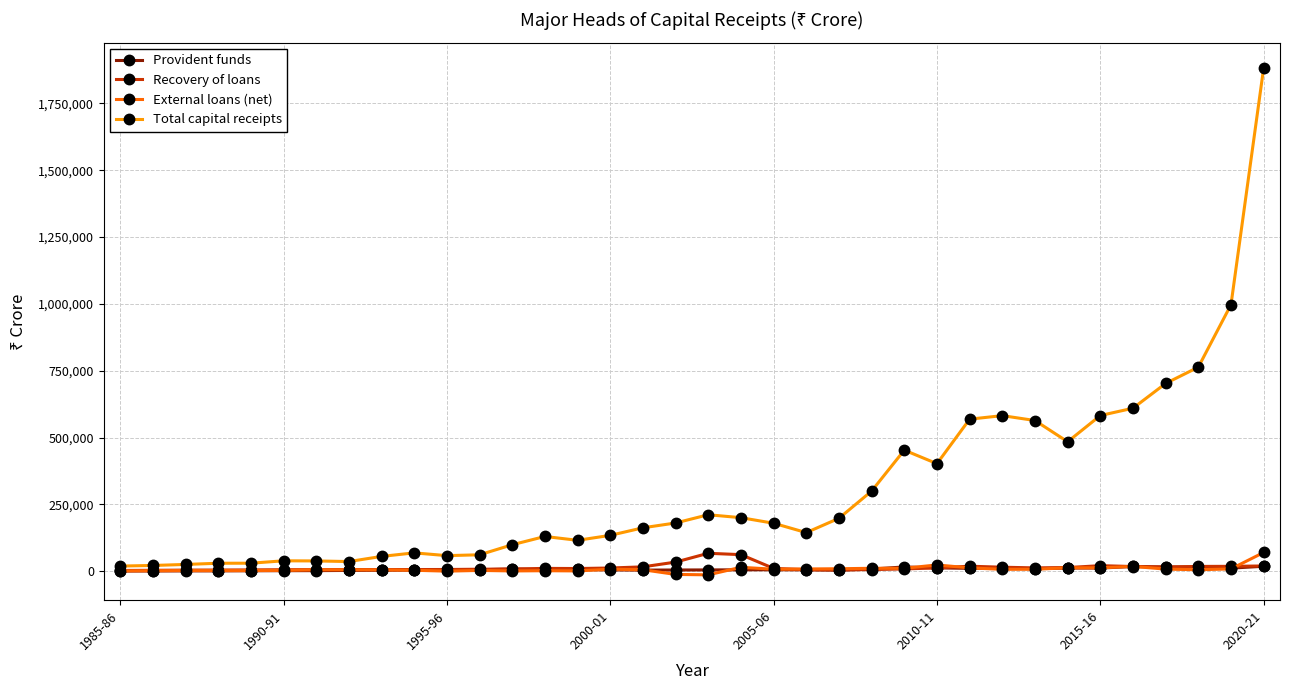

In Recovery of loans, how many points are higher than both neighbors (excluding endpoints)?

5